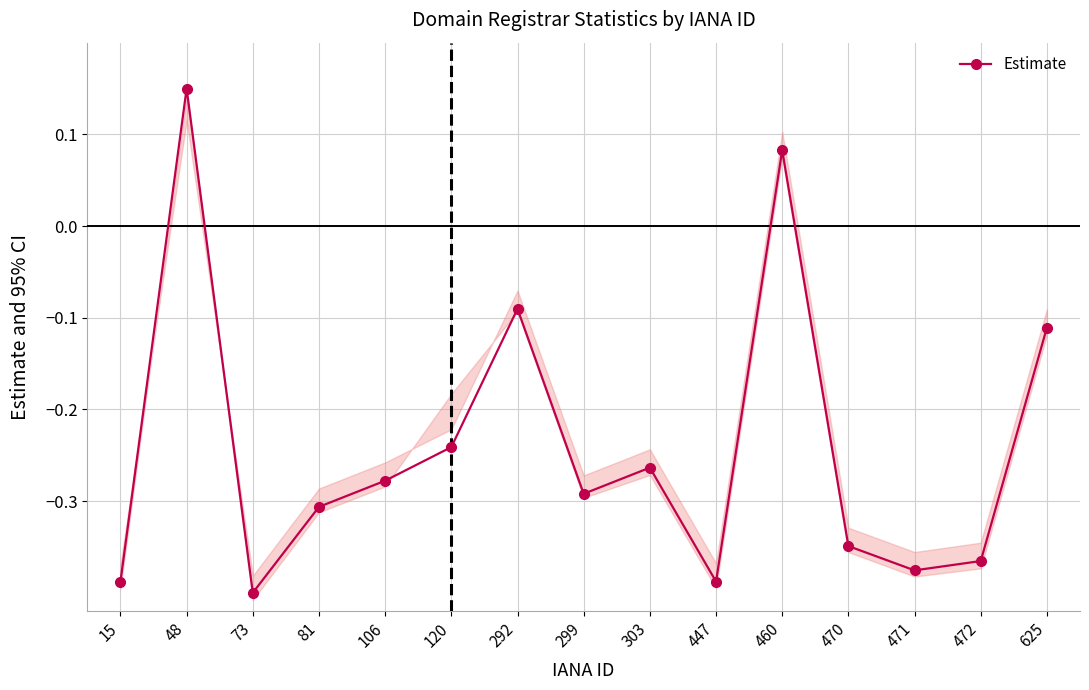

How many values are below 0?

13